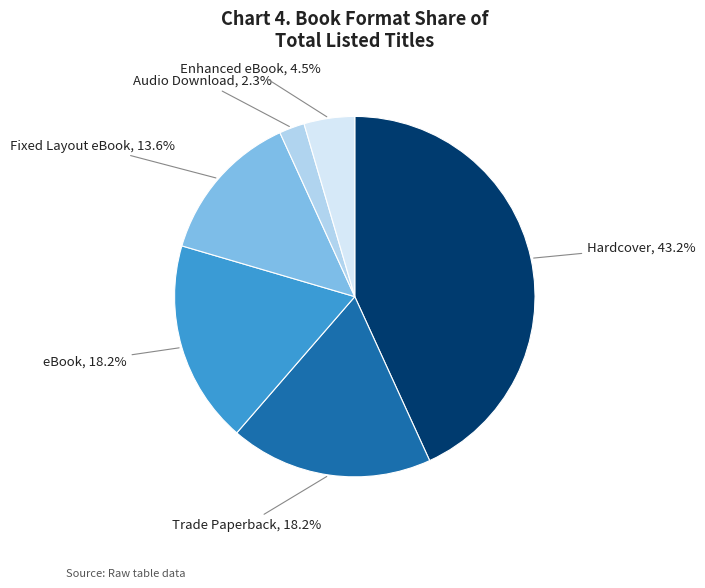

To the nearest percent, what is the difference between the largest and smallest slice percentages?

41%